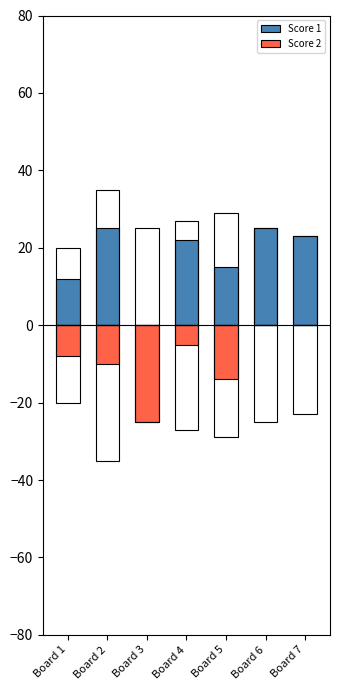

What are all the series names shown in the legend?

Score 1, Score 2